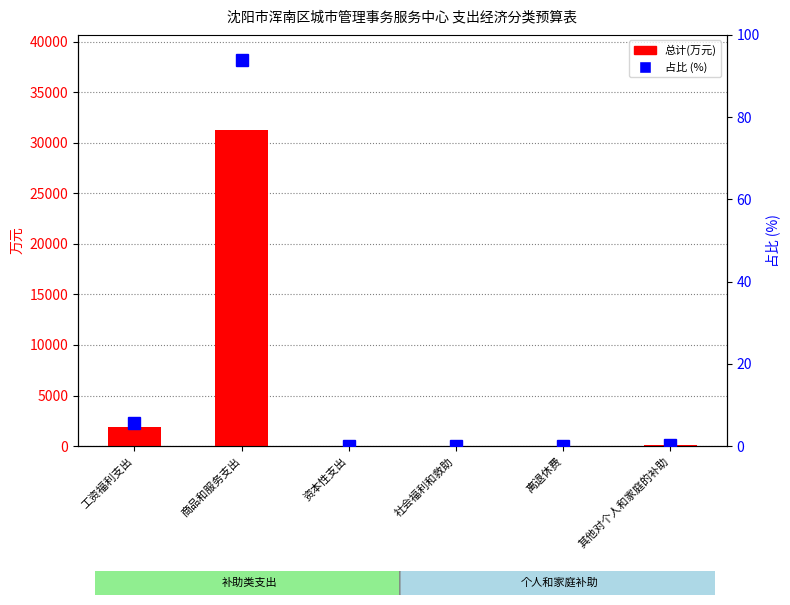

True or false: 占比 (%) has a value of 0.1 at 社会福利和救助.

True